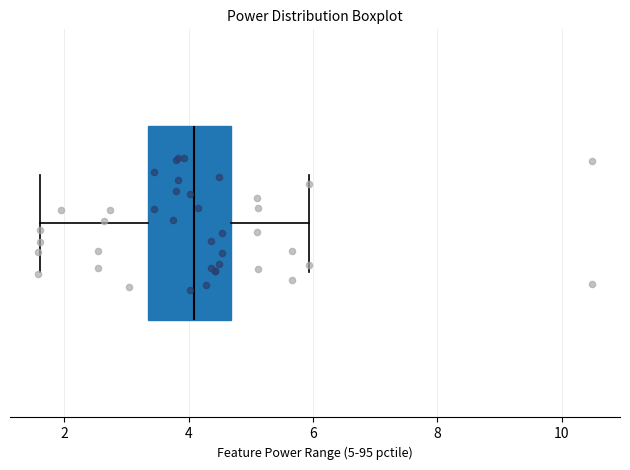

Read this box plot against the x-axis: the position of the median line, the range covered by the box, and the ends of both whiskers. The values are not printed on the chart, so give them approximately, as read against the axis.

median 4.0, box 3.4 to 4.6, whiskers 1.6 to 6.0